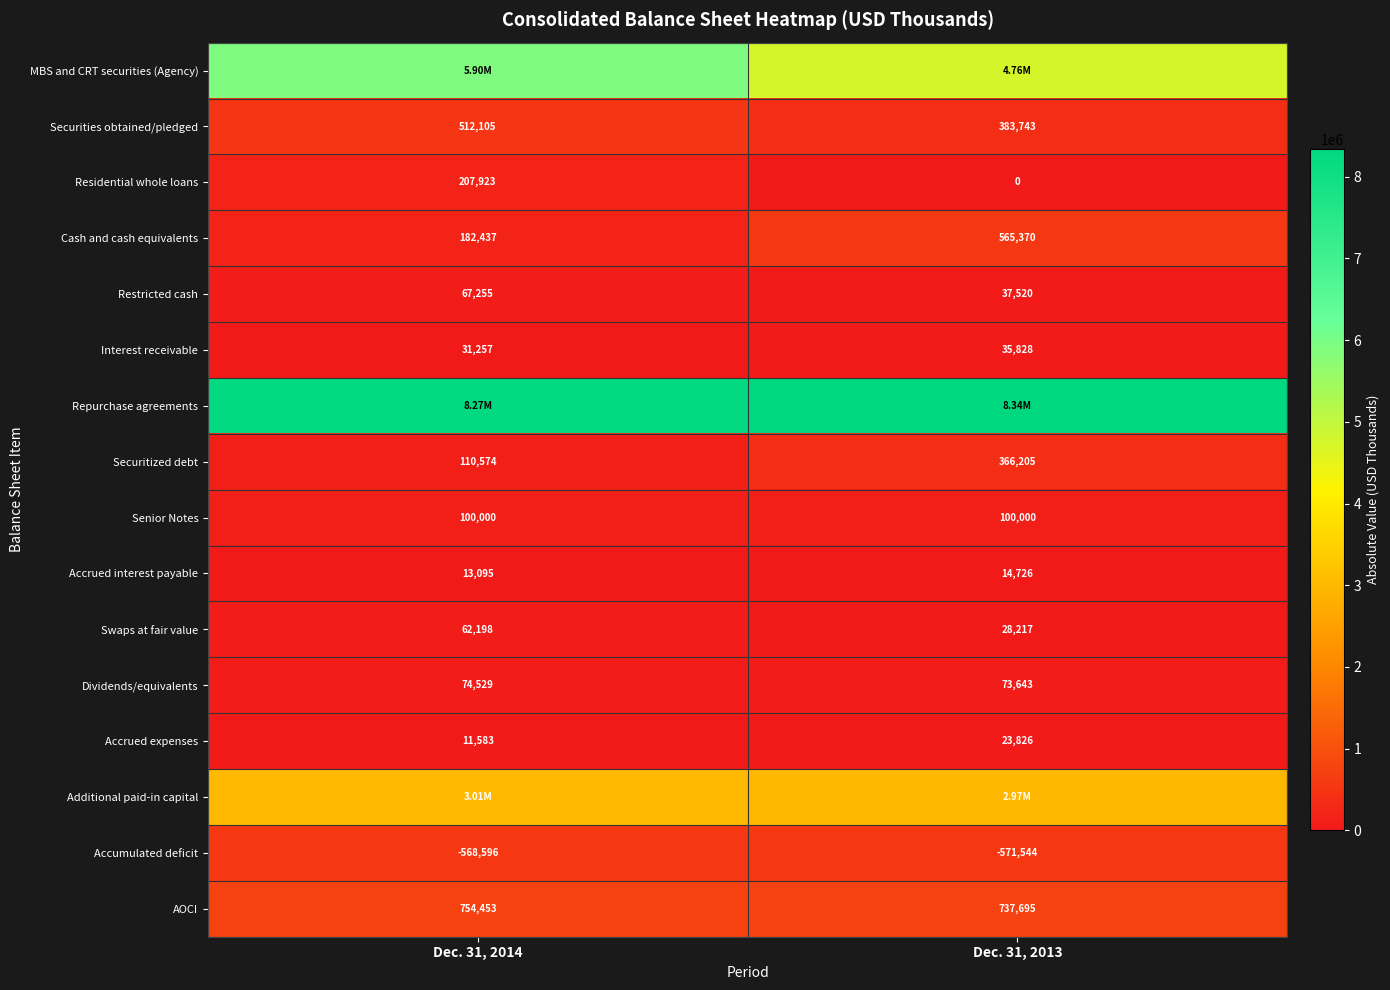

Which label corresponds to the smallest value in the chart?

Dec. 31, 2013